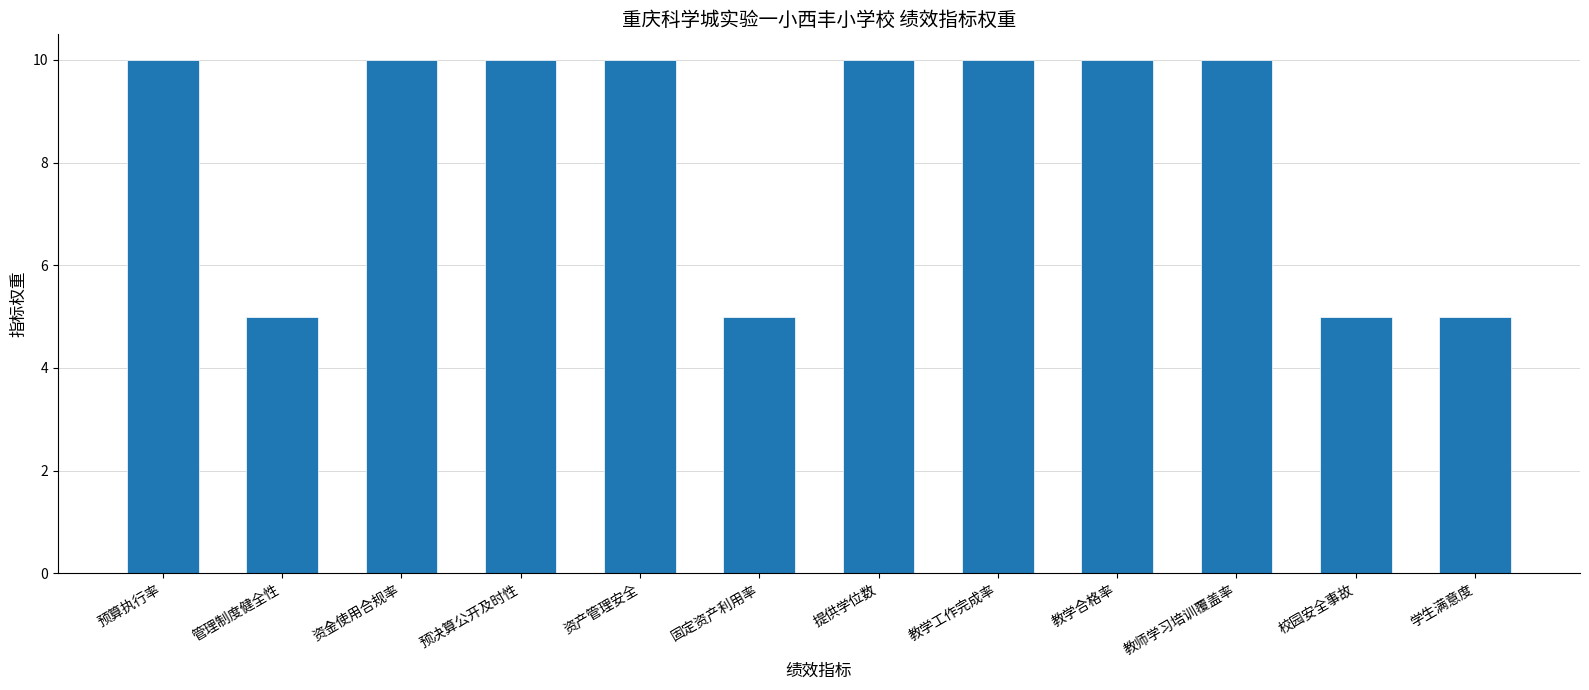

What is the sum of all values?

100